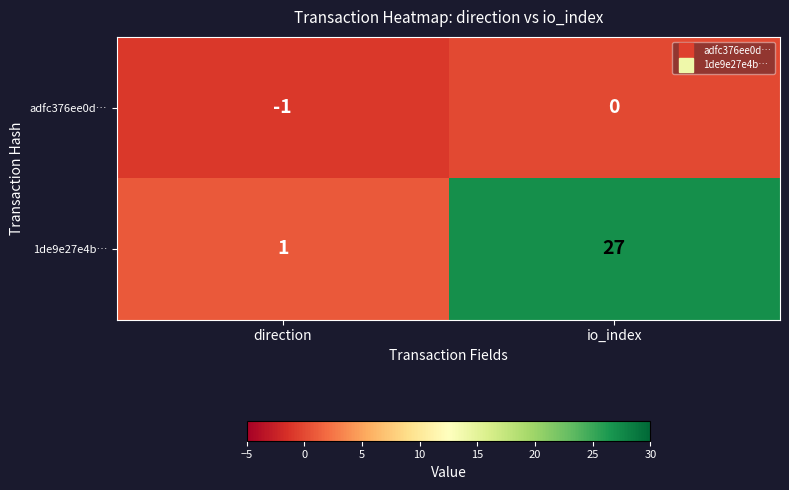

Which series changed the most between direction and io_index?

1de9e27e4b…